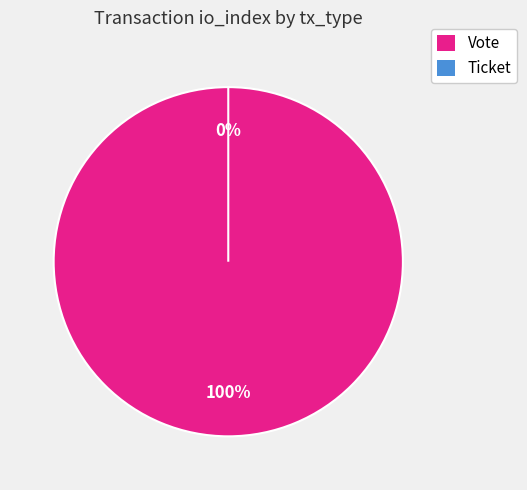

True or false: Vote accounts for 85% of the total.

False